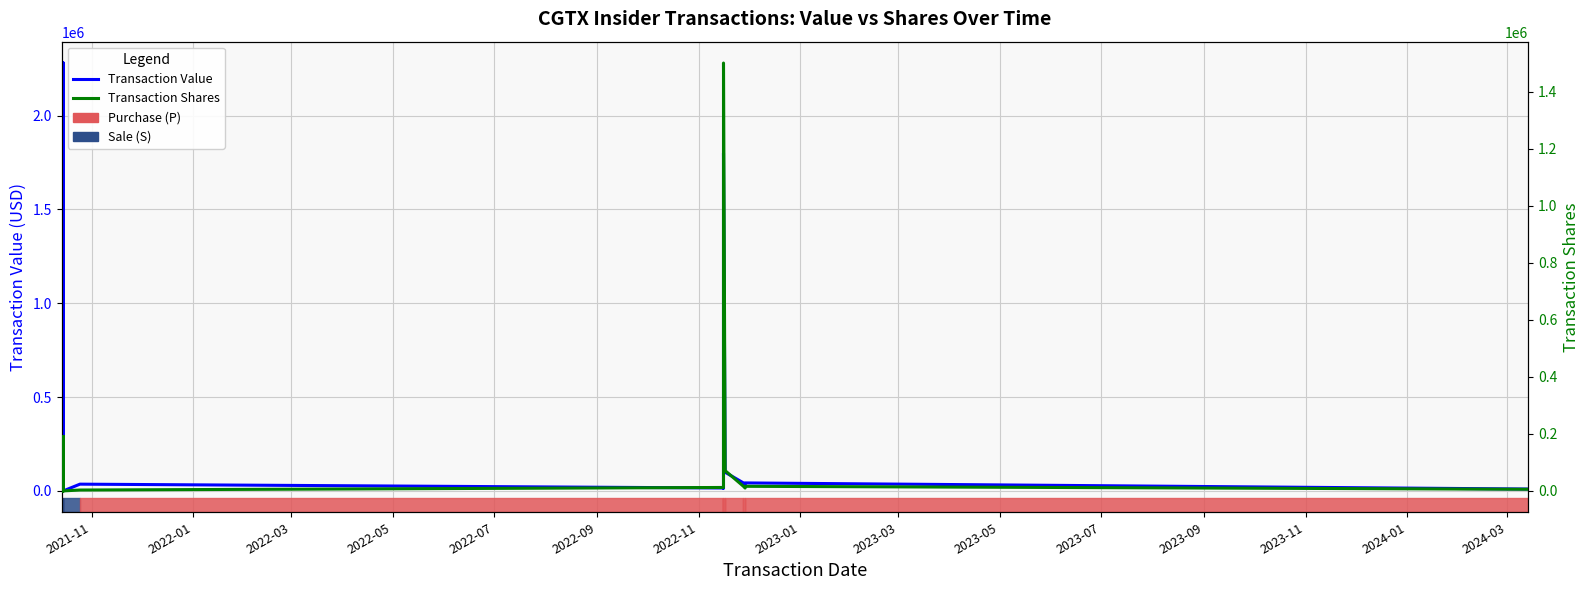

Rank the series by their average value, from lowest to highest.

Transaction Shares, Transaction Value